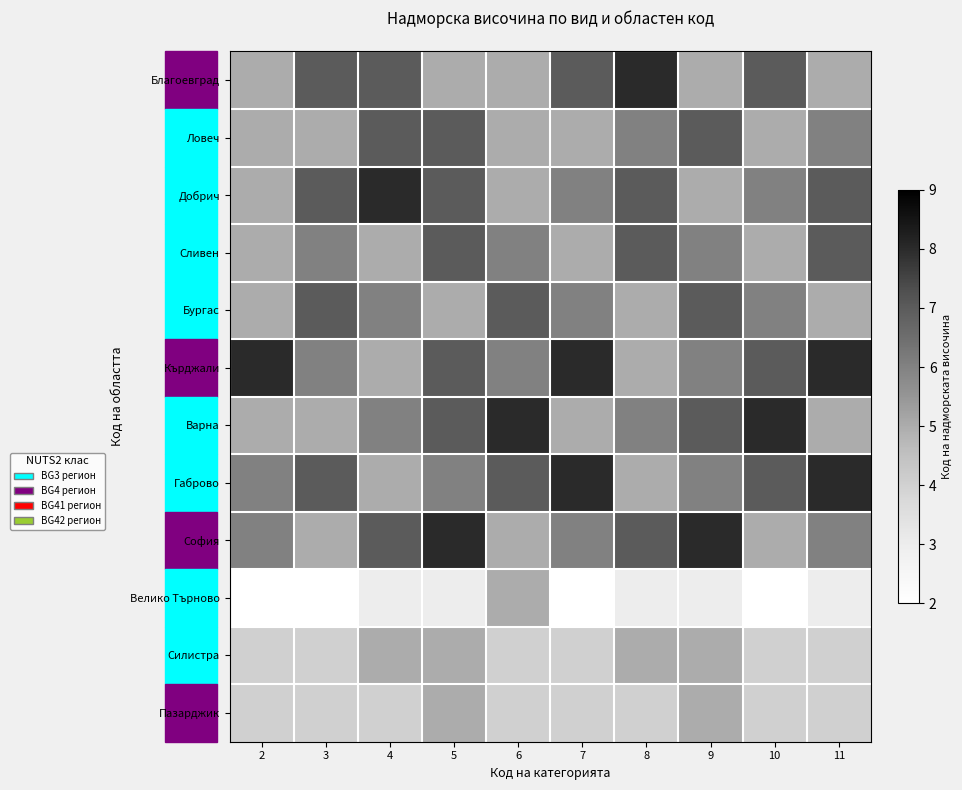

Reading left to right, extract all data points from this chart.

Благоевград: 2=5	3=7	4=7	5=5	6=5	7=7	8=8	9=5	10=7	11=5
Ловеч: 2=5	3=5	4=7	5=7	6=5	7=5	8=6	9=7	10=5	11=6
Добрич: 2=5	3=7	4=8	5=7	6=5	7=6	8=7	9=5	10=6	11=7
Сливен: 2=5	3=6	4=5	5=7	6=6	7=5	8=7	9=6	10=5	11=7
Бургас: 2=5	3=7	4=6	5=5	6=7	7=6	8=5	9=7	10=6	11=5
Кърджали: 2=8	3=6	4=5	5=7	6=6	7=8	8=5	9=6	10=7	11=8
Варна: 2=5	3=5	4=6	5=7	6=8	7=5	8=6	9=7	10=8	11=5
Габрово: 2=6	3=7	4=5	5=6	6=7	7=8	8=5	9=6	10=7	11=8
София: 2=6	3=5	4=7	5=8	6=5	7=6	8=7	9=8	10=5	11=6
Велико Търново: 2=2	3=2	4=3	5=3	6=5	7=2	8=3	9=3	10=2	11=3
Силистра: 2=4	3=4	4=5	5=5	6=4	7=4	8=5	9=5	10=4	11=4
Пазарджик: 2=4	3=4	4=4	5=5	6=4	7=4	8=4	9=5	10=4	11=4